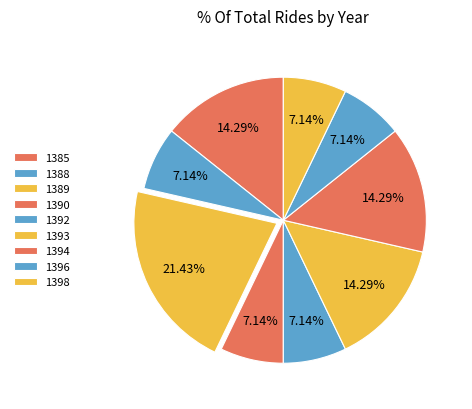

To the nearest percent, what is the combined percentage of 1389 and 1396?

29%